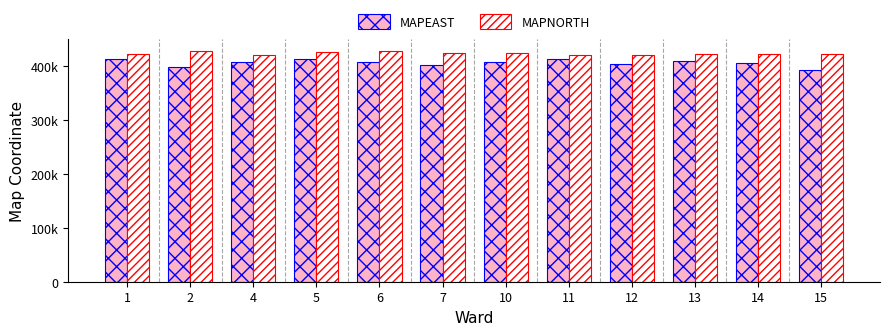

What is the total value across all series at 12?

825594.5